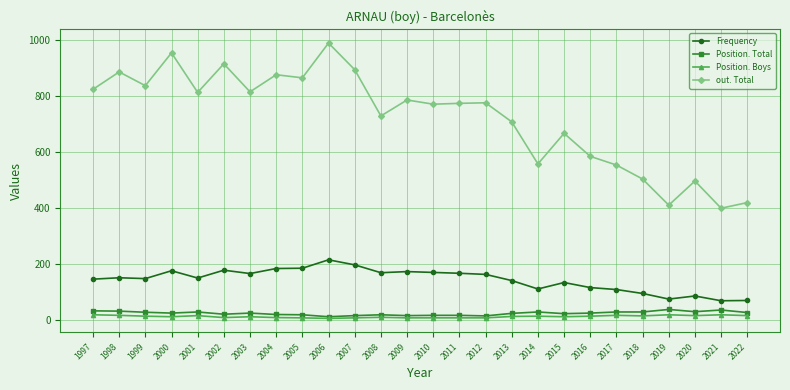

What is the sum of the Position. Boys values at 2008 and 2014?

24